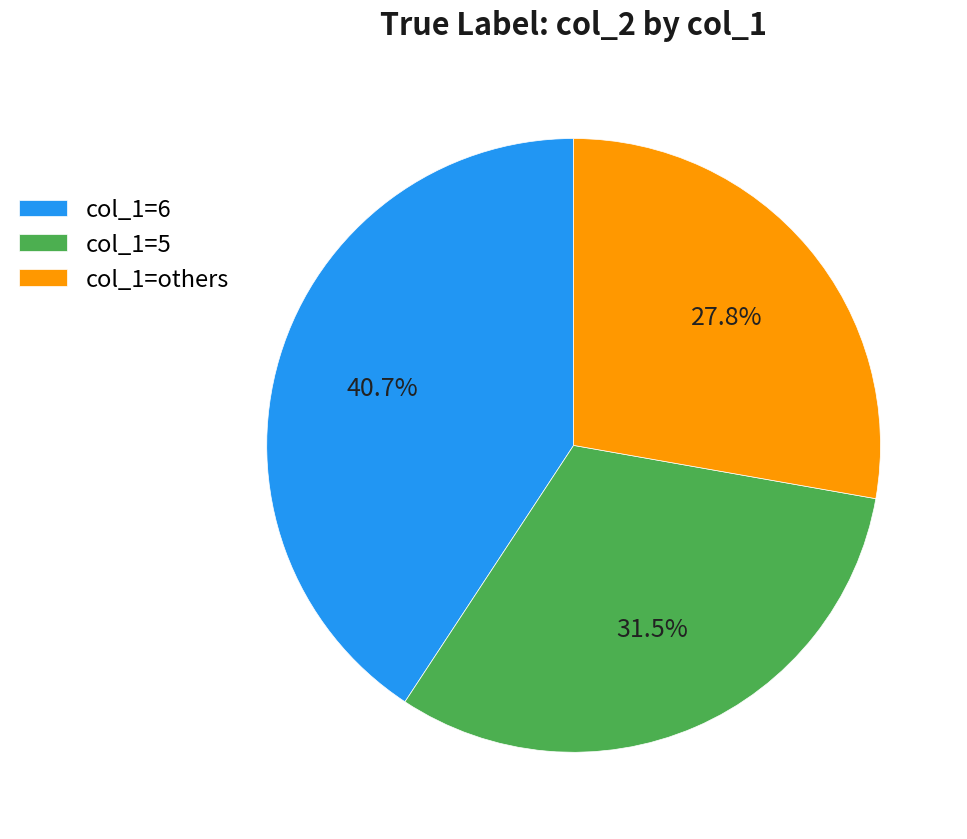

To the nearest percent, what is the difference between the largest and smallest slice percentages?

13%